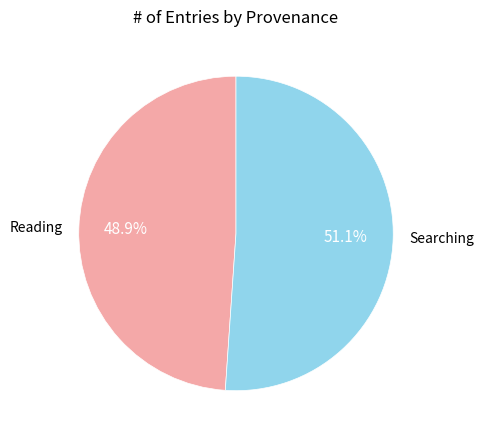

To the nearest percent, what is the combined percentage of Reading and Searching?

100%